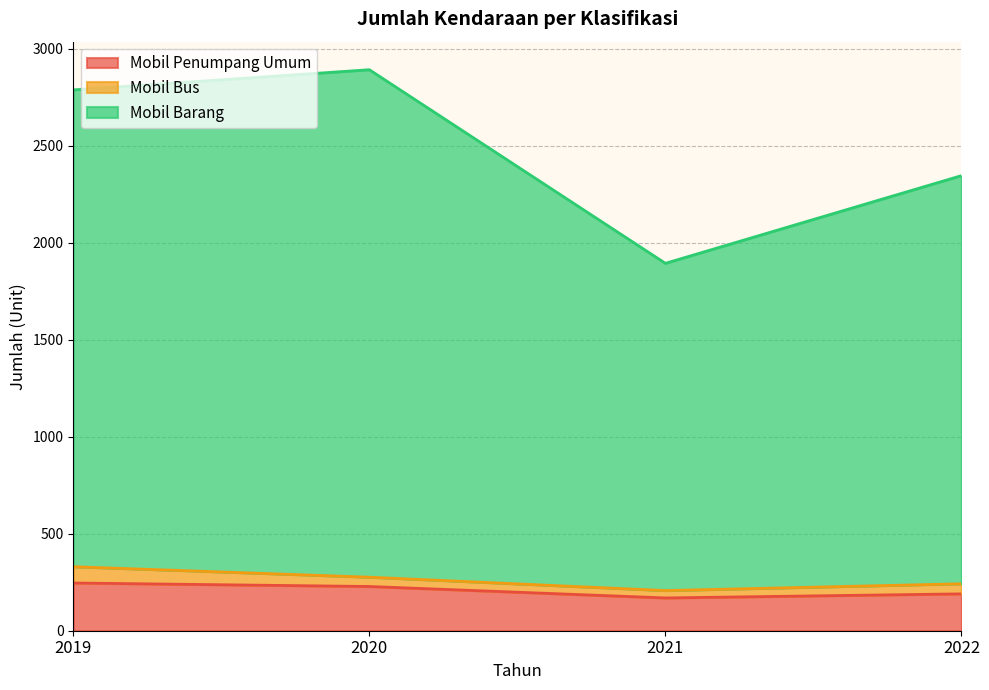

What is the maximum value for Mobil Penumpang Umum?

246